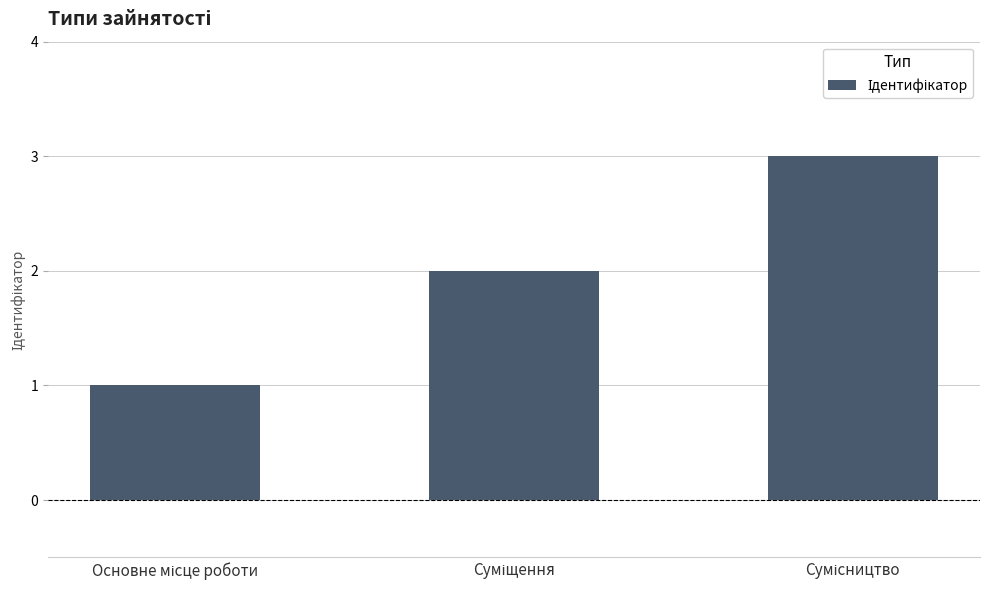

What is the sum of all values?

6